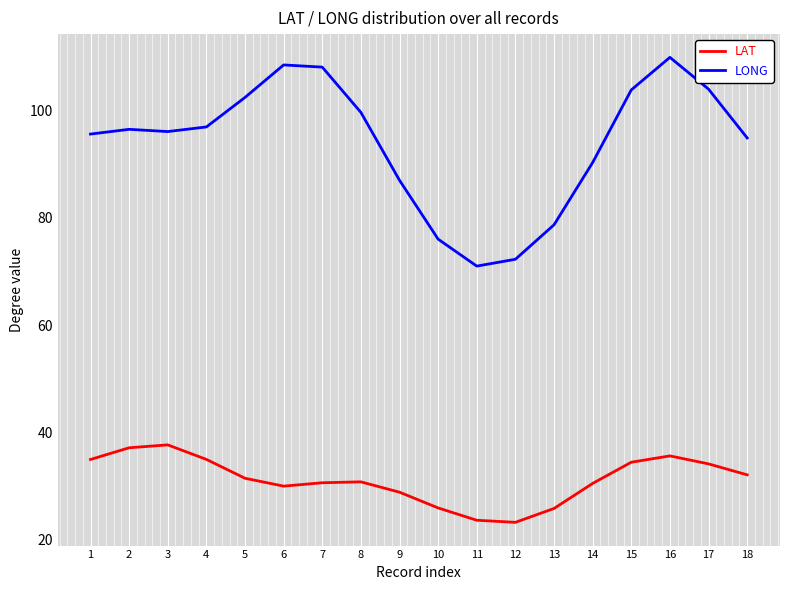

What are all the series names shown in the legend?

LAT, LONG